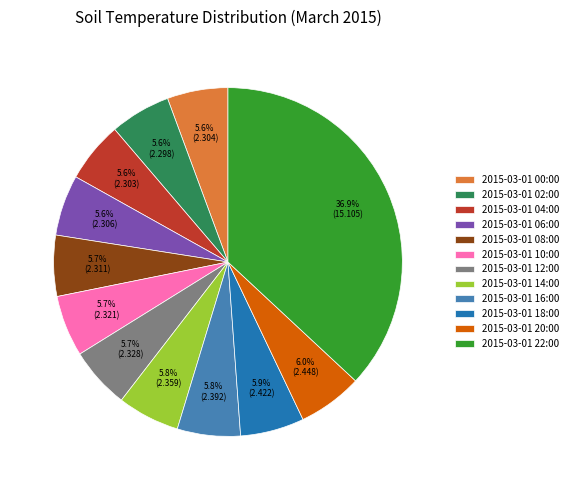

How many segments does this pie chart have?

12